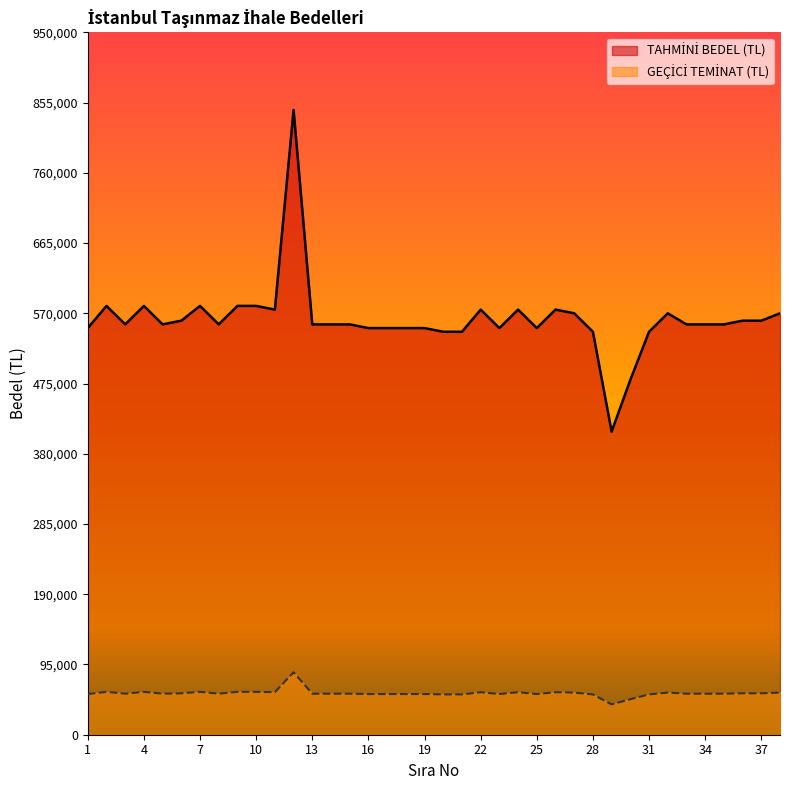

The TAHMİNİ BEDEL (TL) series shows 12761 at 30. True or false?

False